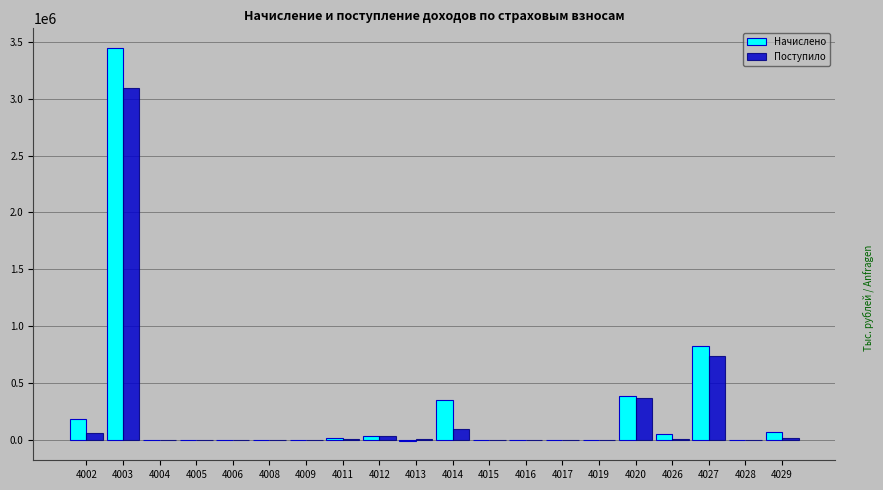

At which category is the sum across all series the highest?

4003